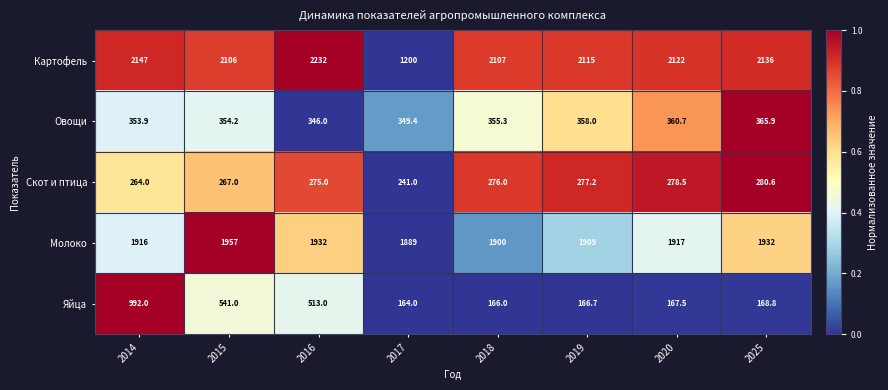

At which label does Молоко first exceed 1917?

2015